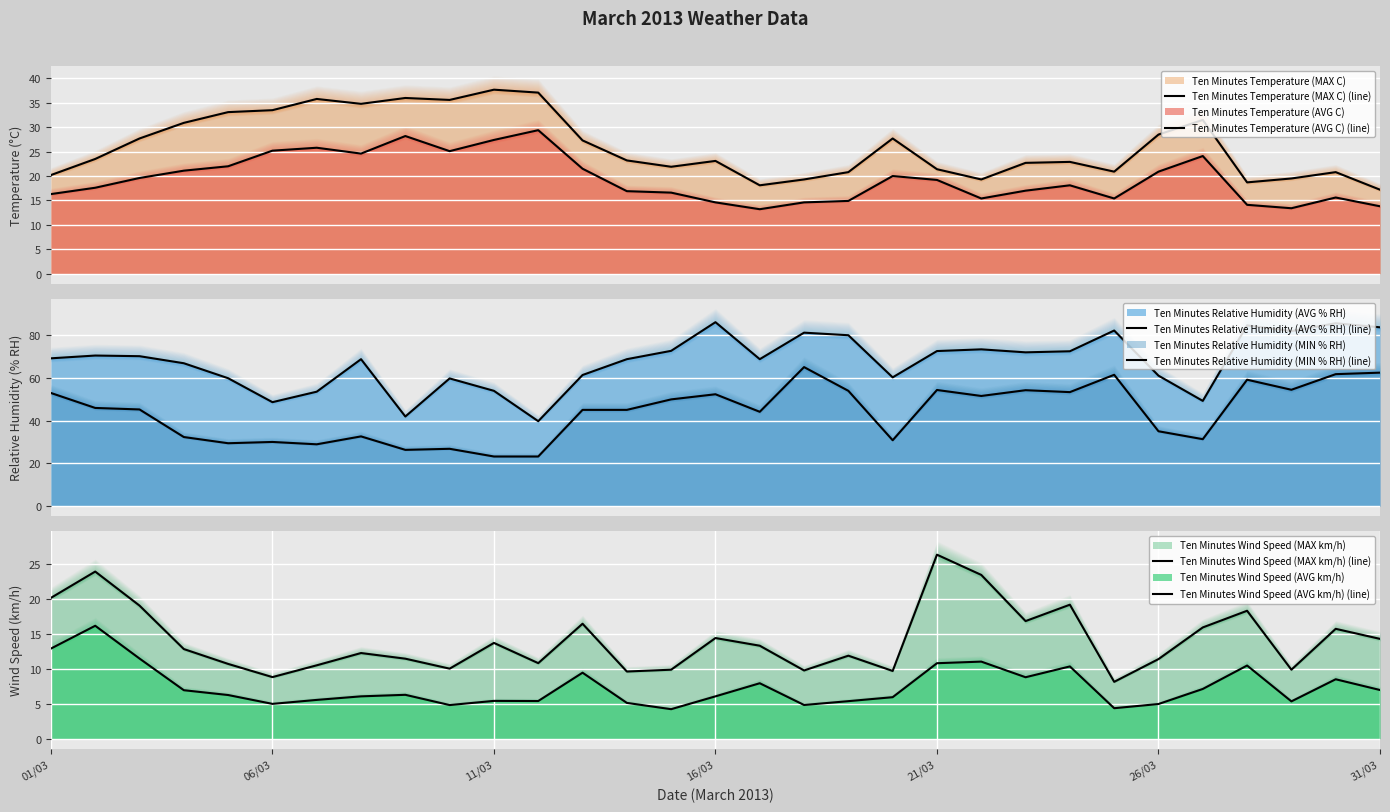

At which category does the chart reach its peak across all series?

16/03